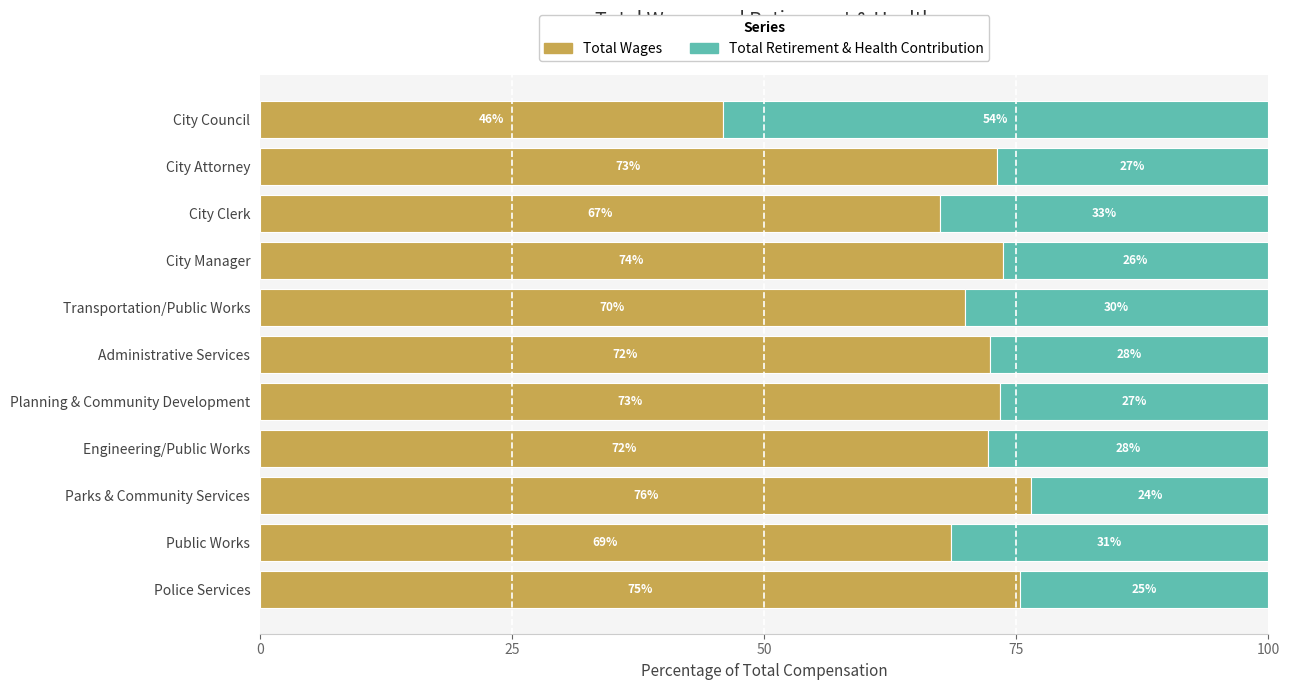

What is the total value across all series at City Clerk?

100.0